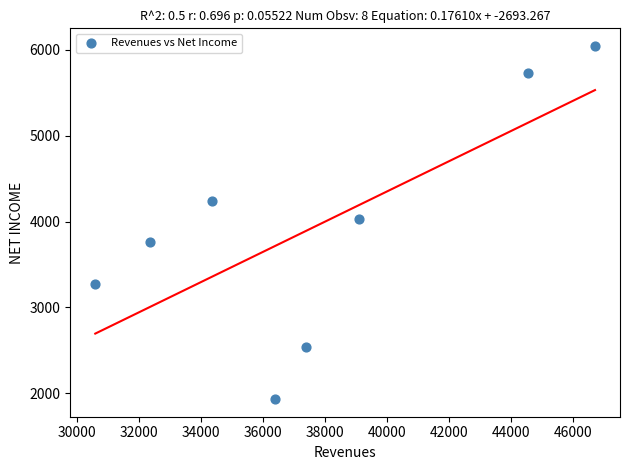

What is the average Y value?

3943